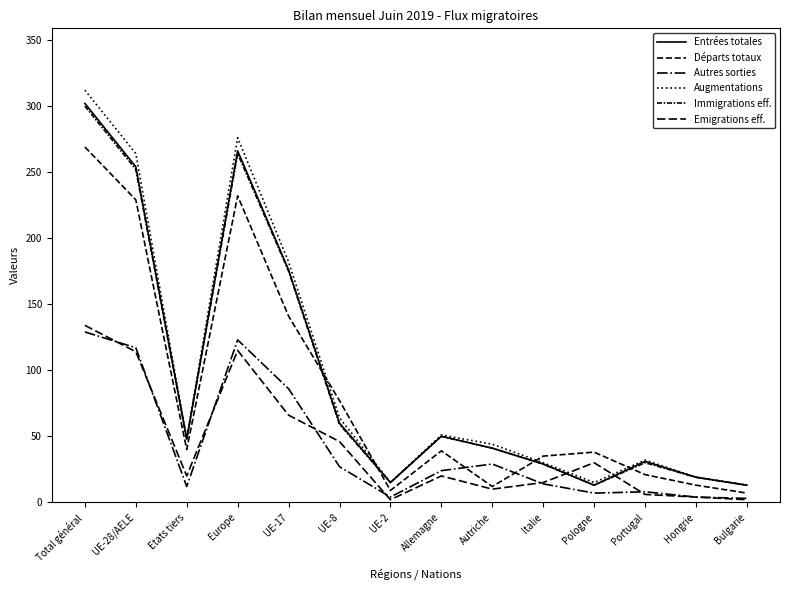

How many interior local valleys does the Entrées totales series have?

3